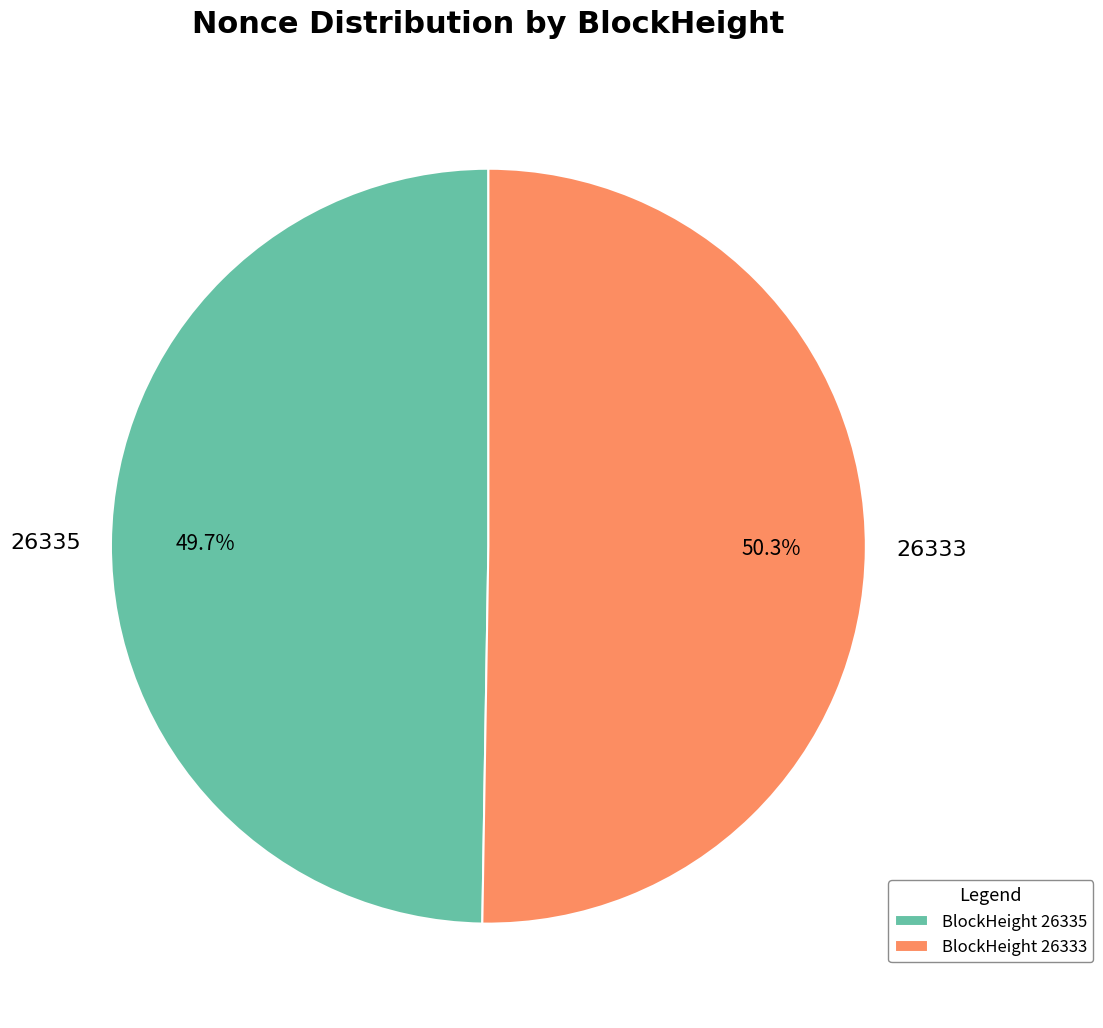

Which category has the smallest portion of the pie?

26335